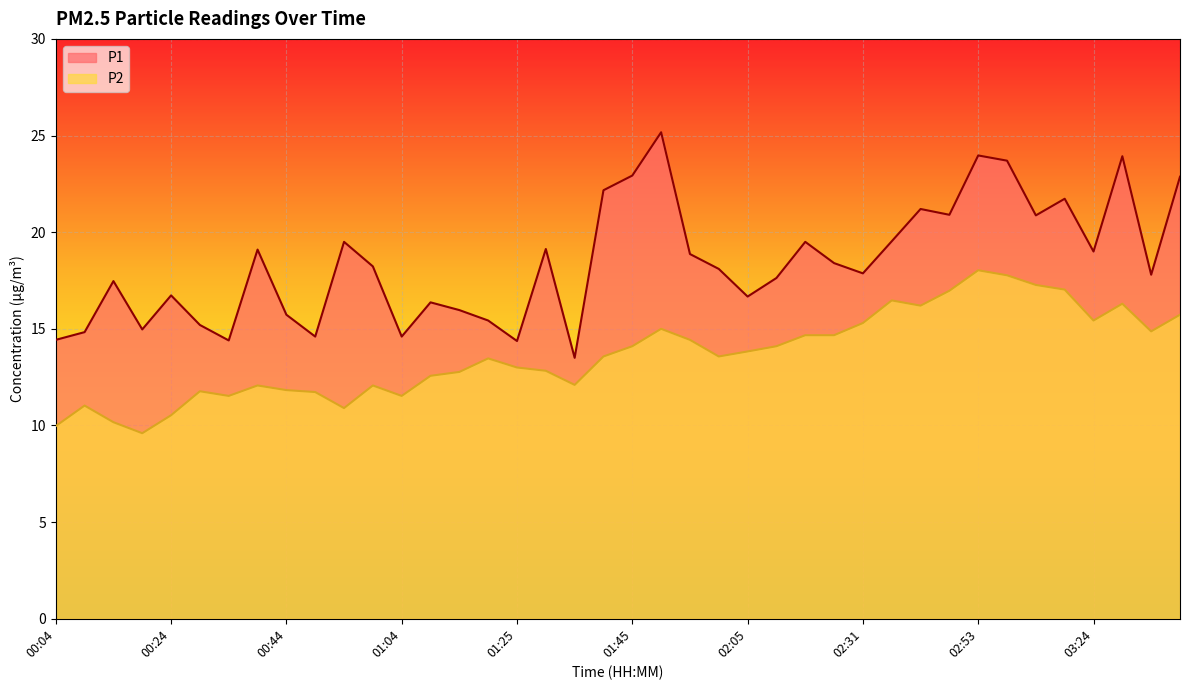

In P1, how many points are higher than both neighbors (excluding endpoints)?

12